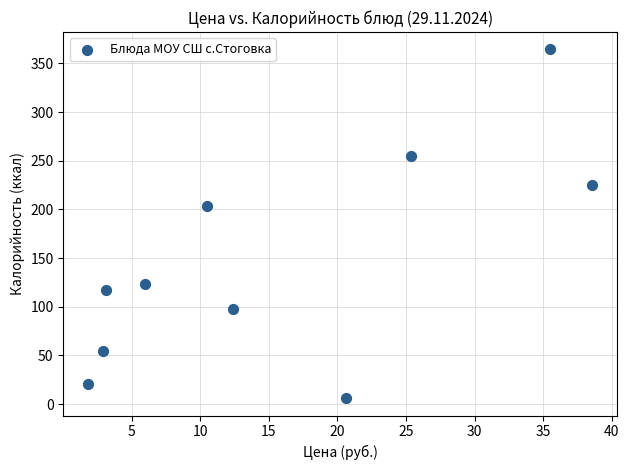

What Y value in the scatter plot is closest to 185?

203.5